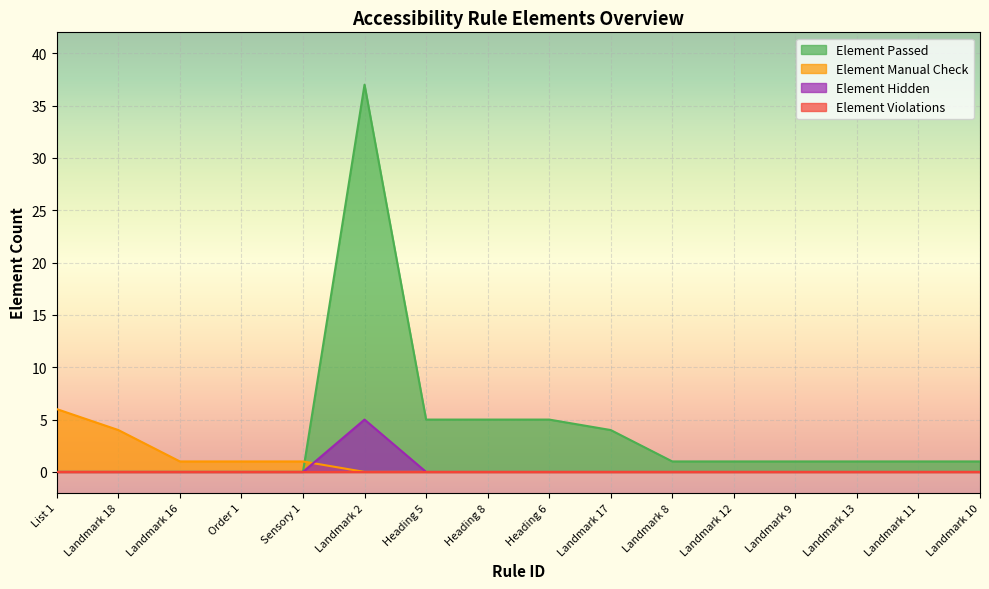

What is the approximate value of Element Passed at Landmark 17?

4